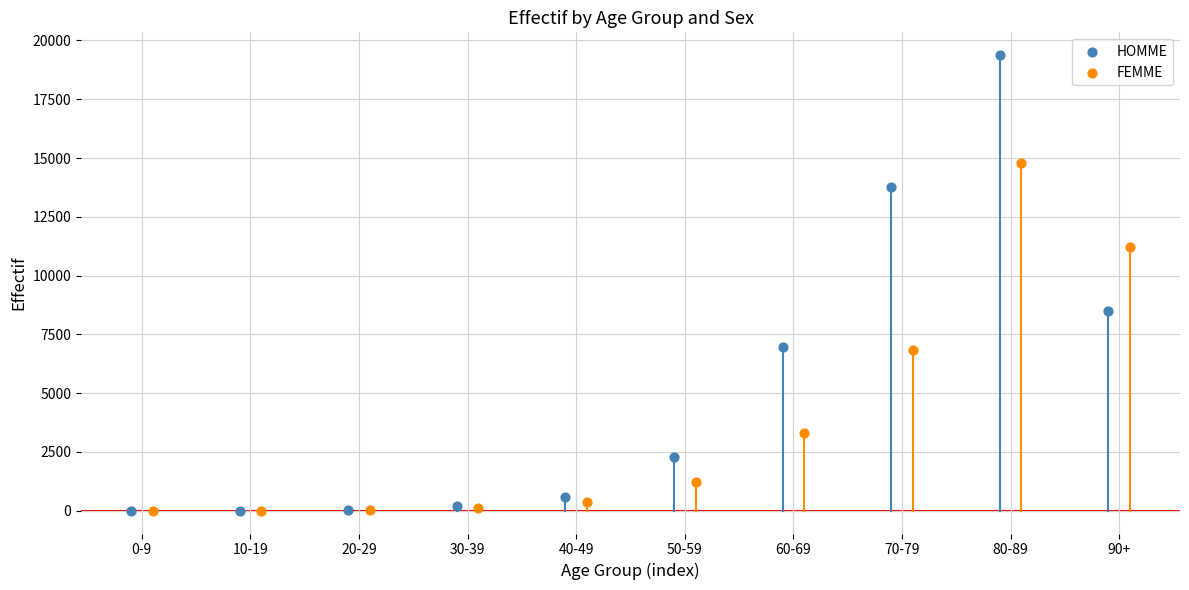

Which series has the widest spread of Y values?

HOMME